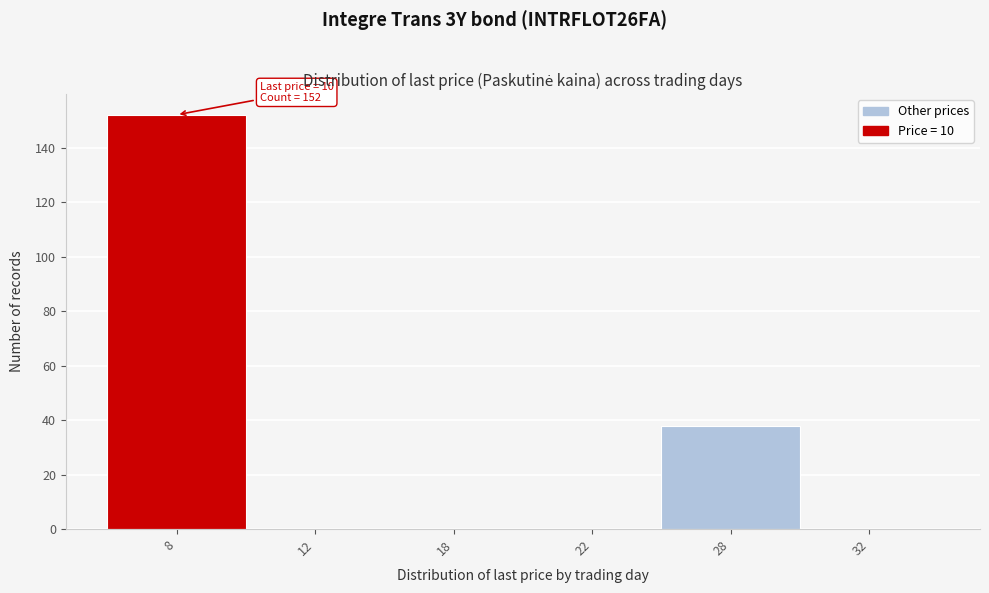

Reading left to right, what are all the values shown in this chart?

8=152	12=0	18=0	22=0	28=38	32=0